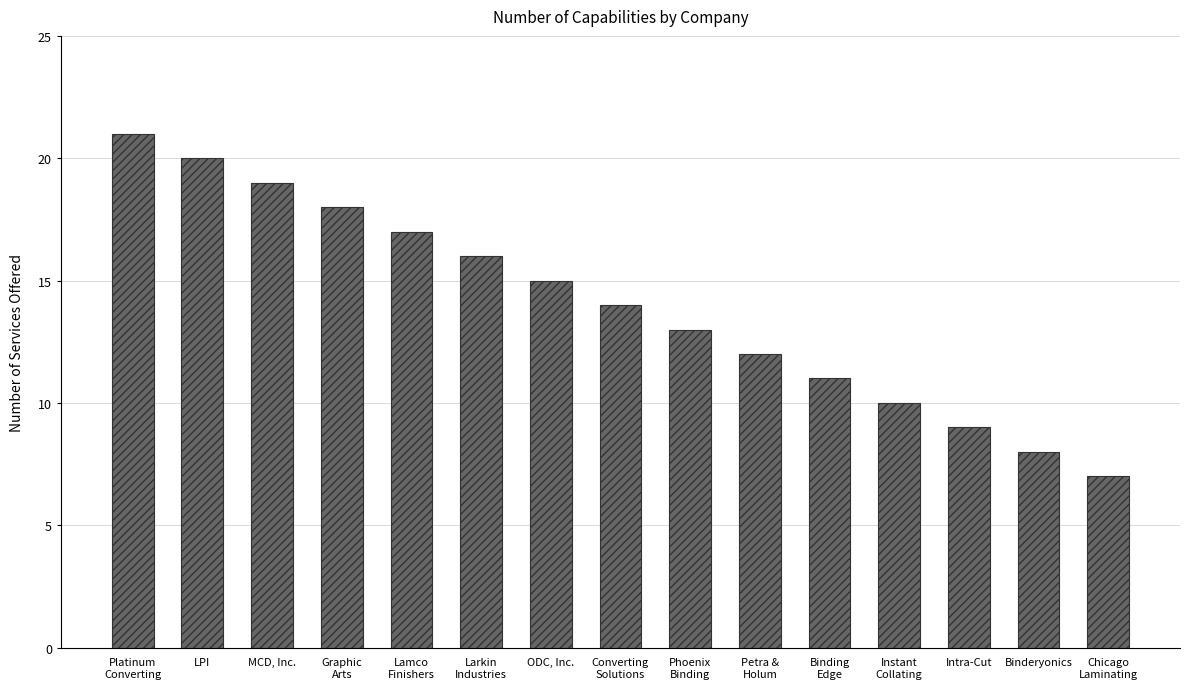

At which label is the value closest to 14?

Converting
Solutions